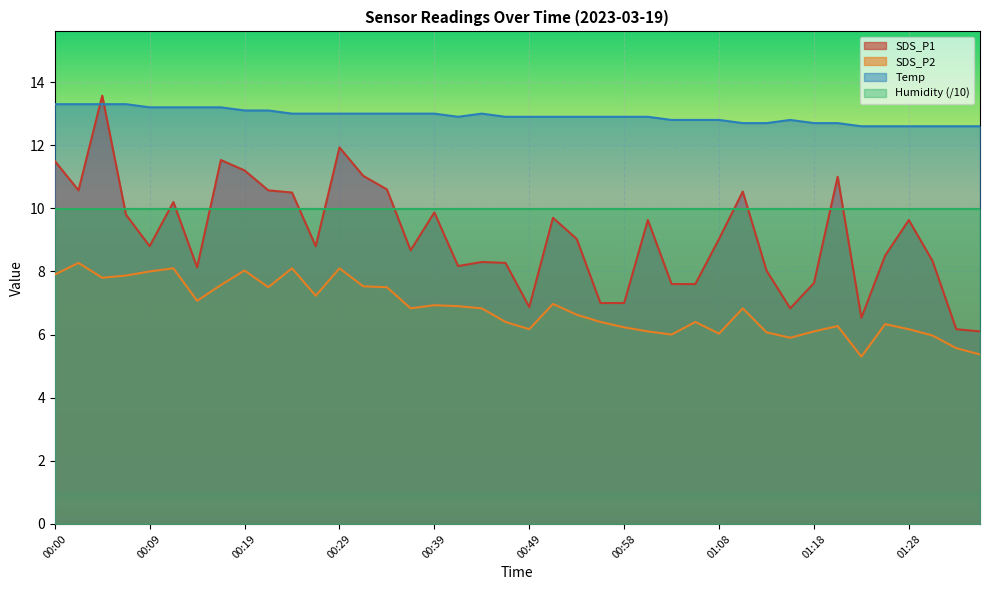

Does the chart display data point markers on the line(s)?

No